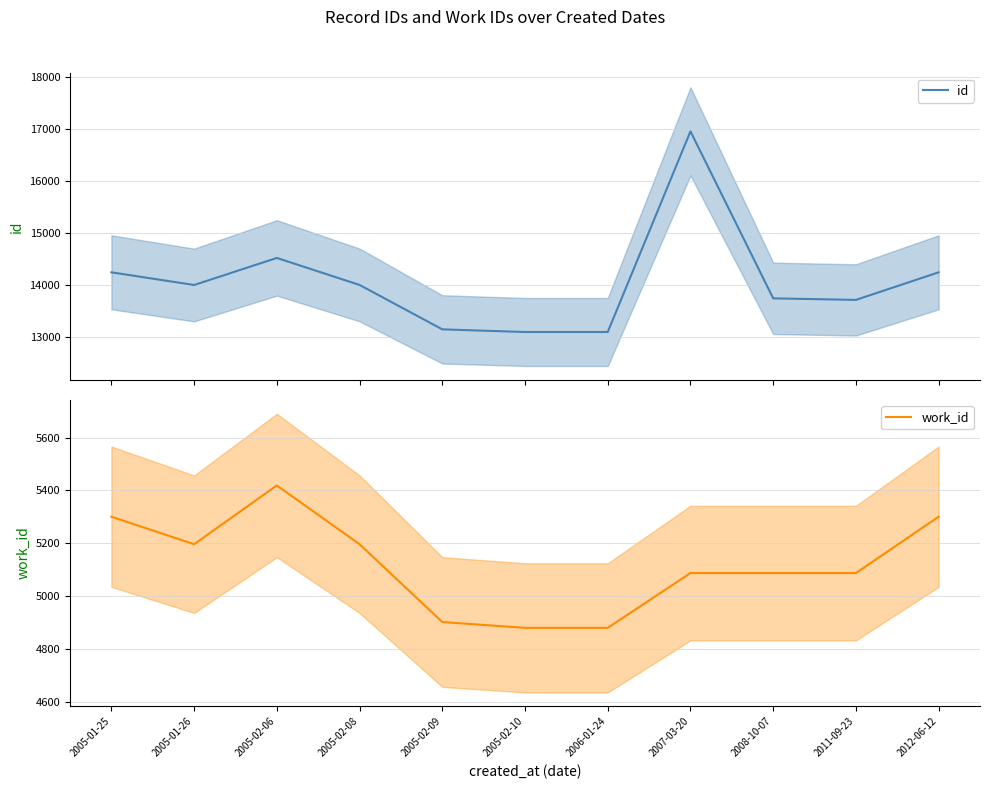

How many data points in work_id are less than 5088?

3